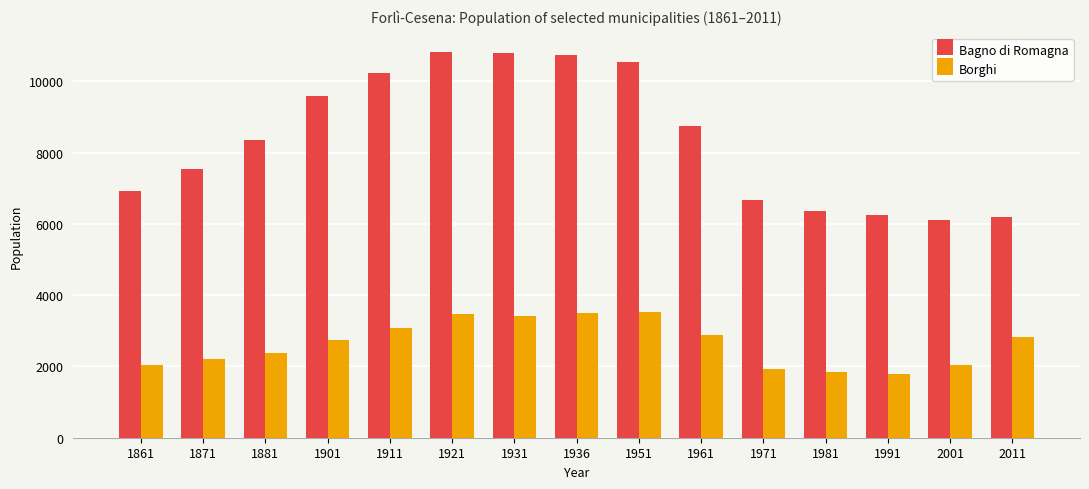

Rank the series at 1871 from lowest to highest value.

Borghi, Bagno di Romagna